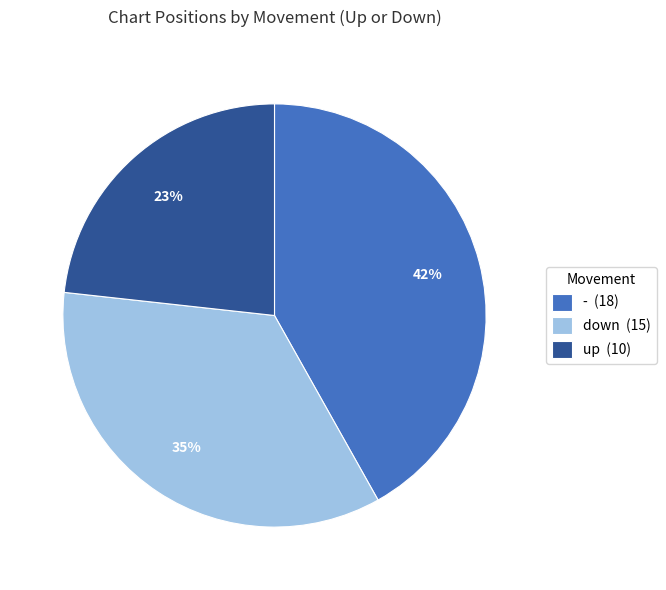

What is the ratio of the value at down (15) to the value at up (10)?

1.5